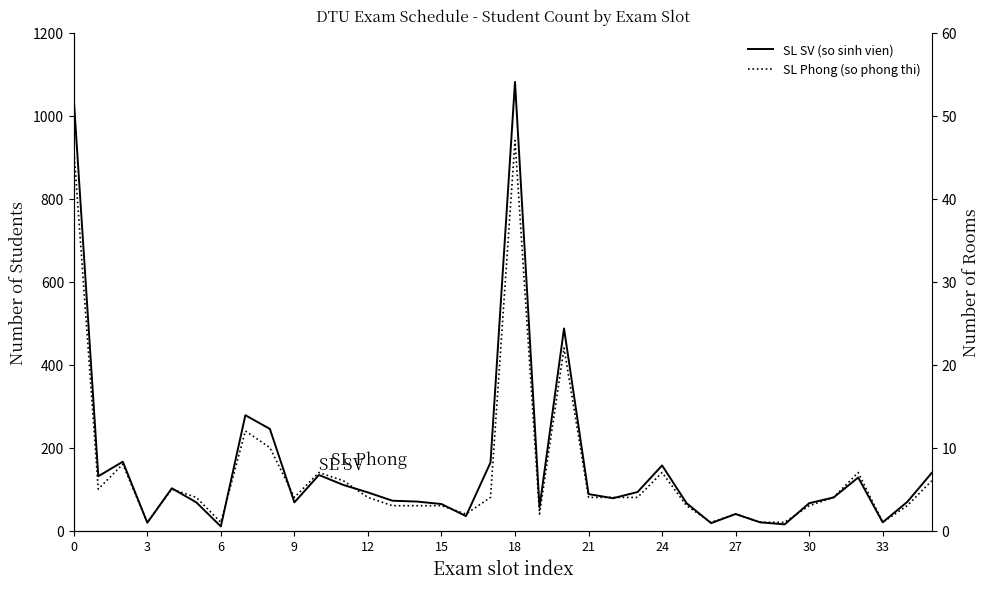

Which category has the highest value in the SL Phong (so phong thi) series?

18